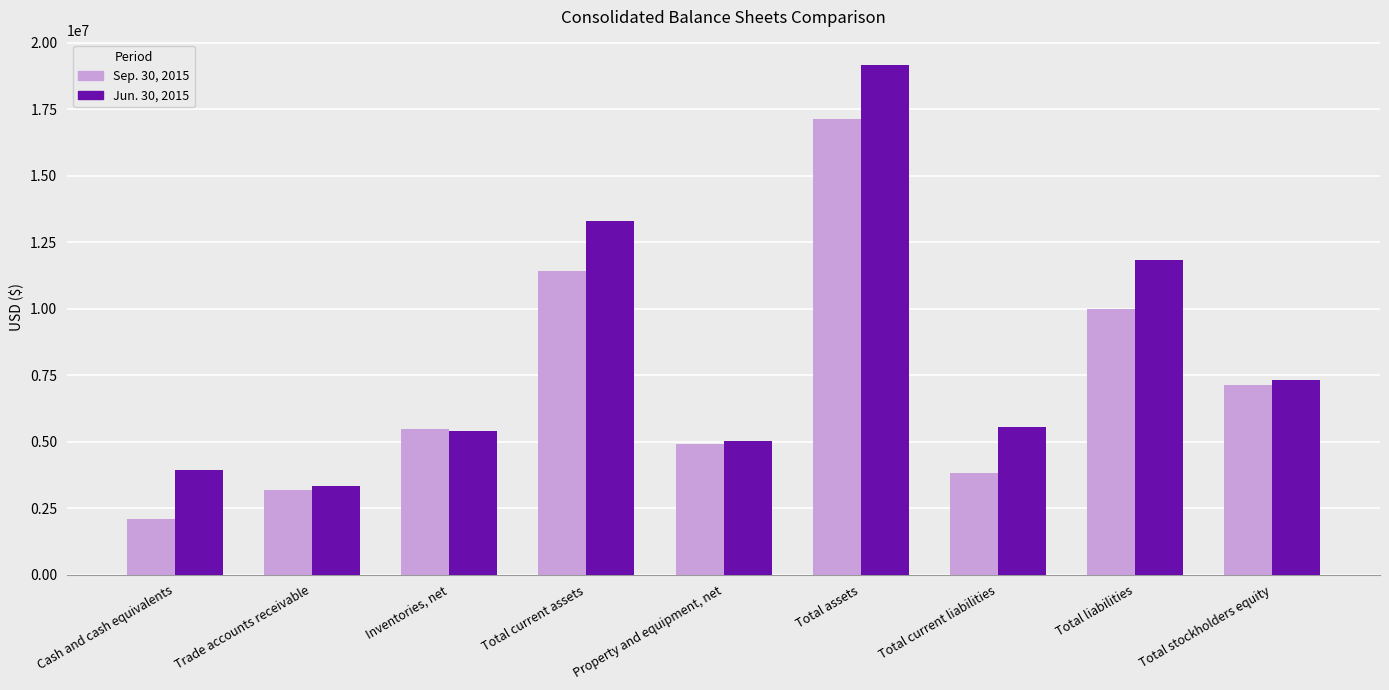

Which series has the widest spread of values?

Jun. 30, 2015